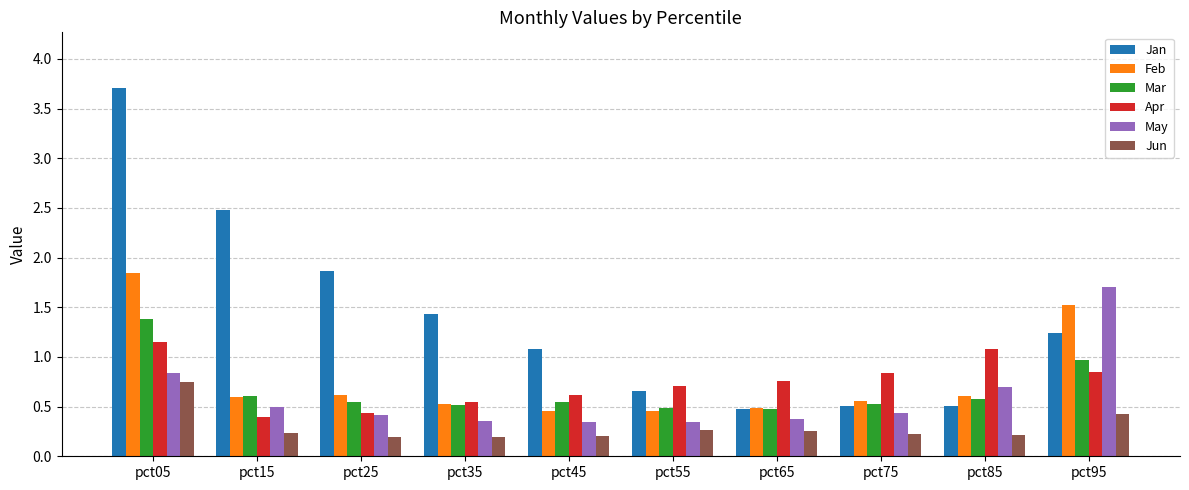

Which series has the widest spread of values?

Jan